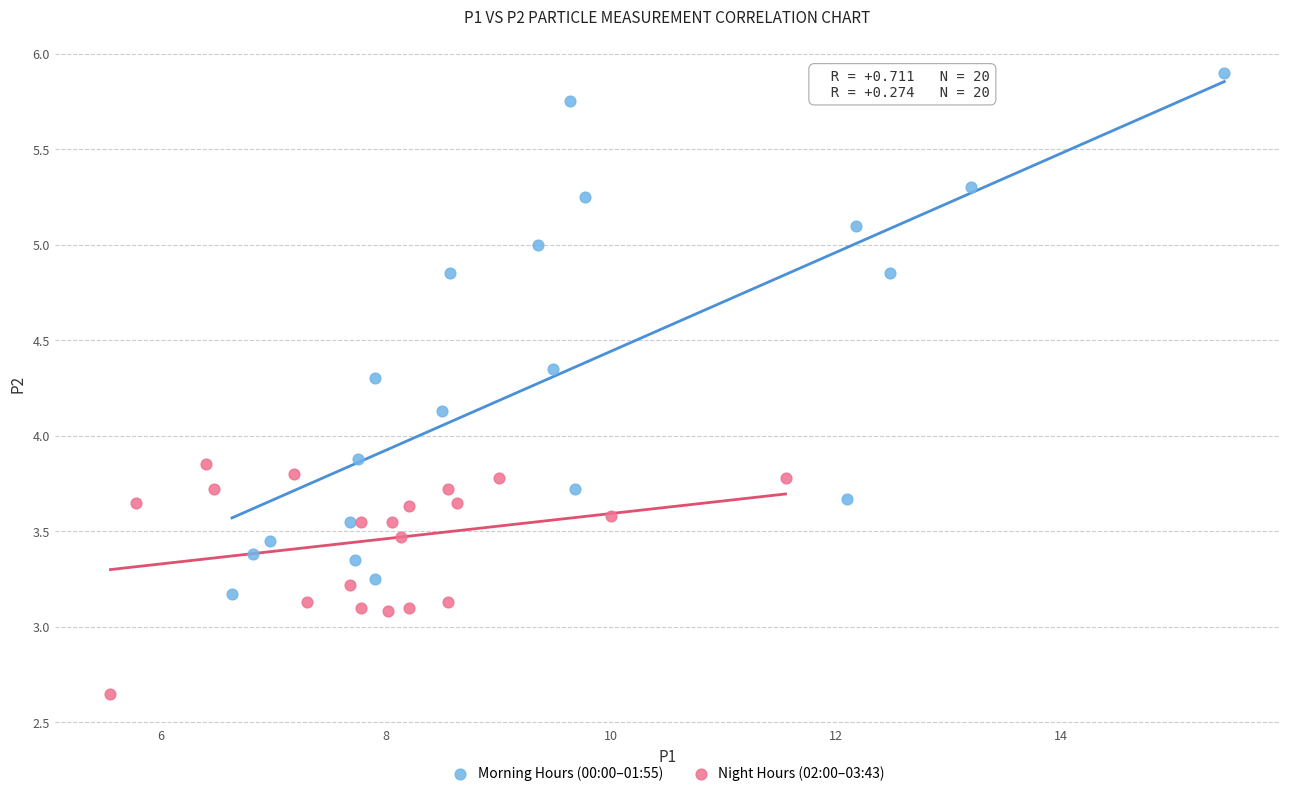

Which series contains the lowest Y value?

Night Hours (02:00–03:43)